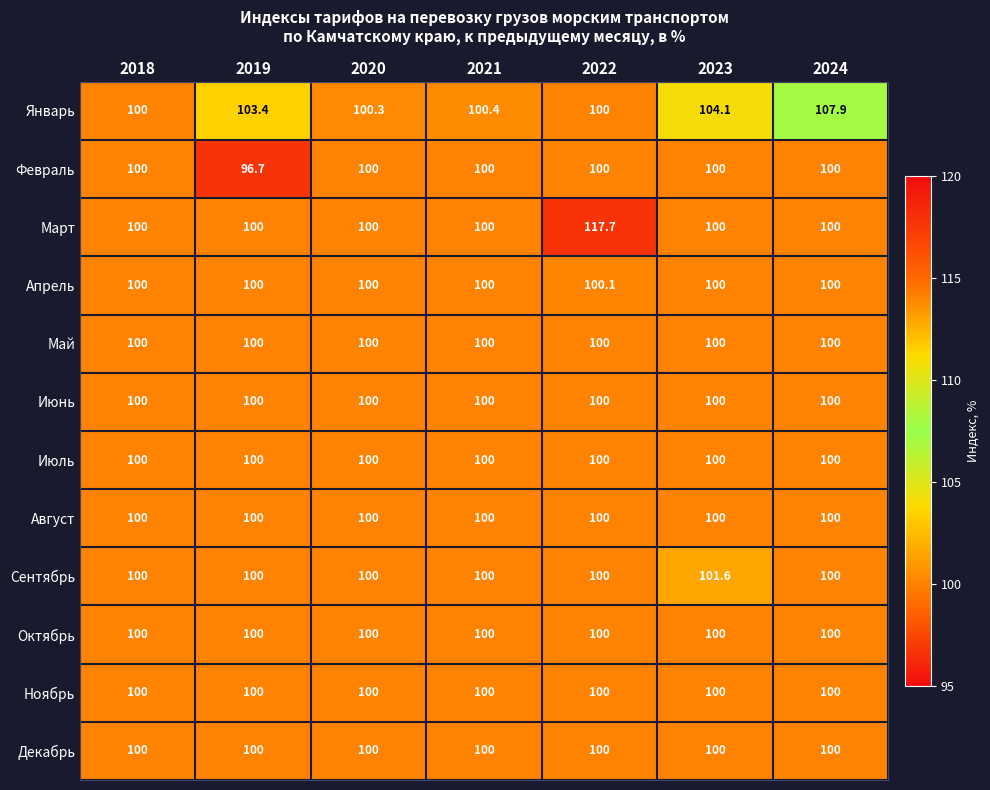

Count the Сентябрь values in the range 100 to 101.

6